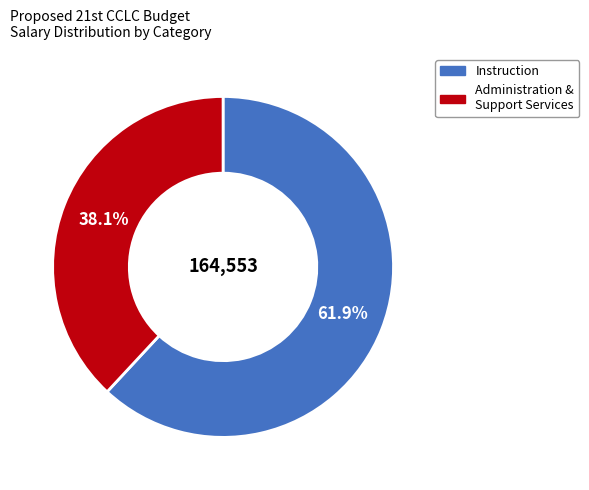

Is there a majority slice in this chart?

Yes